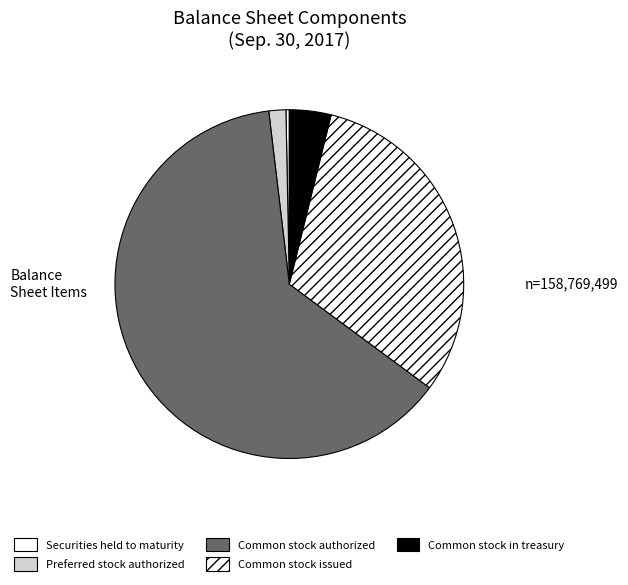

Count the number of slices in the pie.

5